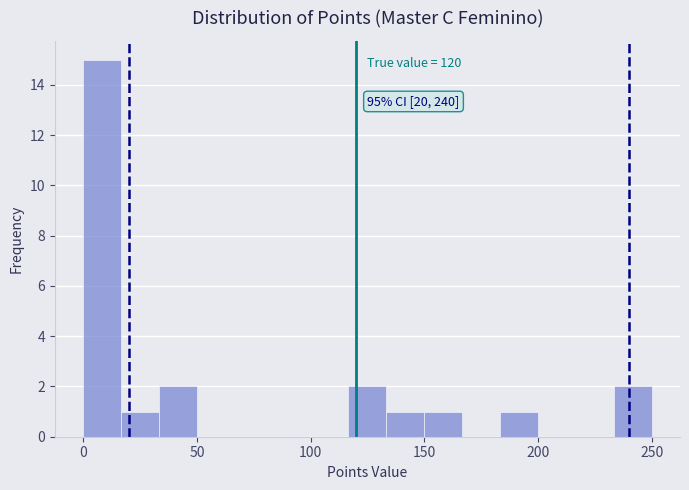

Around what value on the x-axis is the tallest bar? Give the approximate position of its centre, as read against the axis.

10